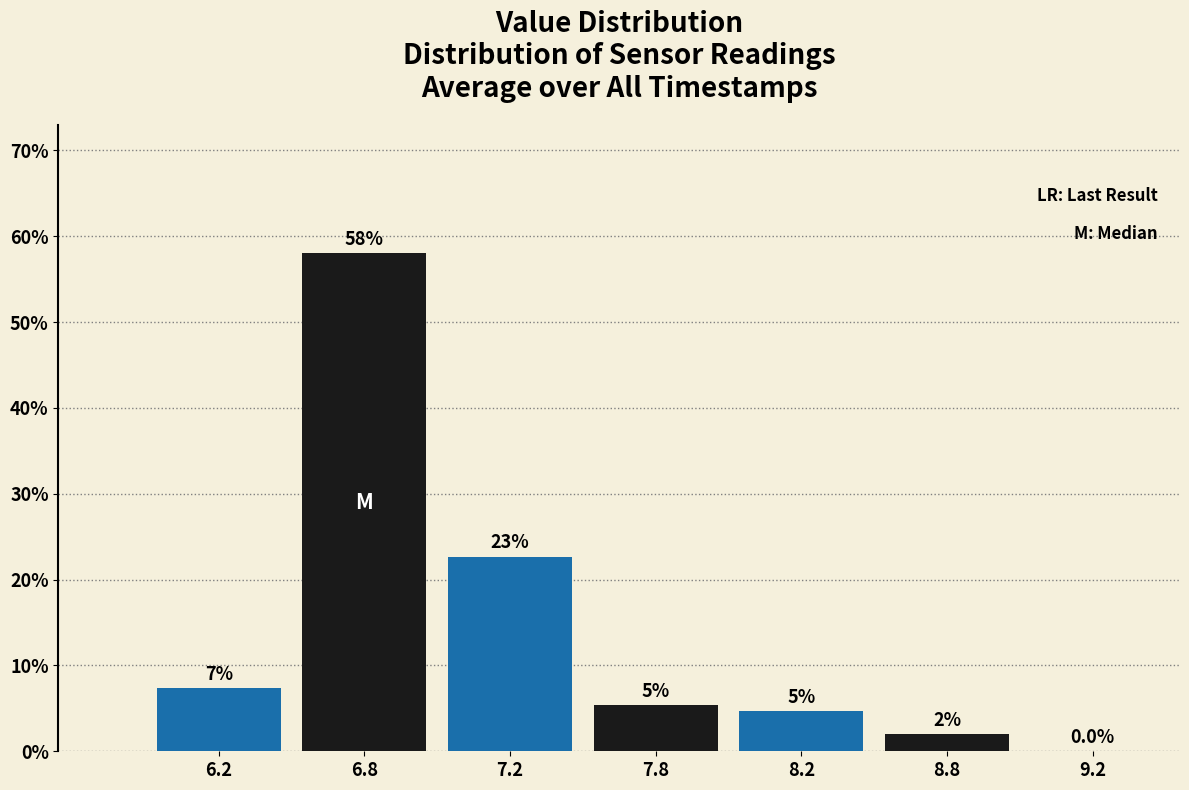

Are the bars horizontal?

No